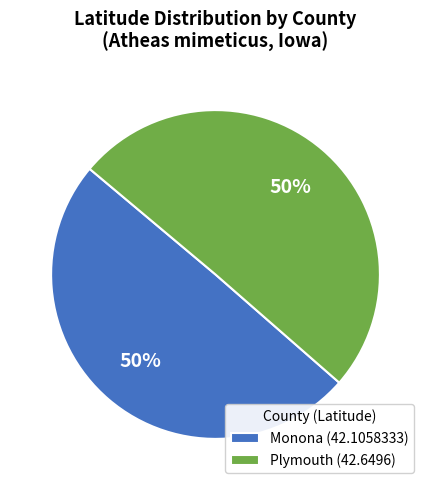

What percentage is the Monona (42.1058333) slice, to the nearest percent?

50%